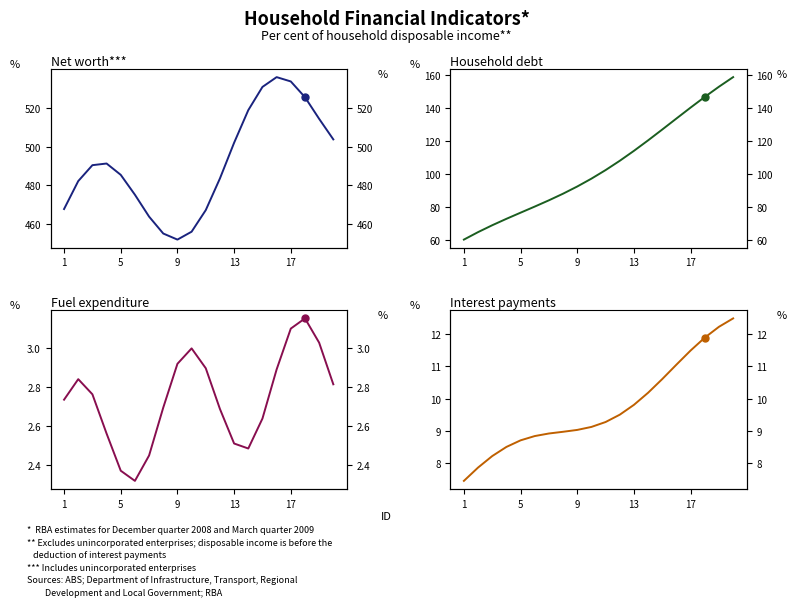

At how many categories does at least one series exceed 35?

20